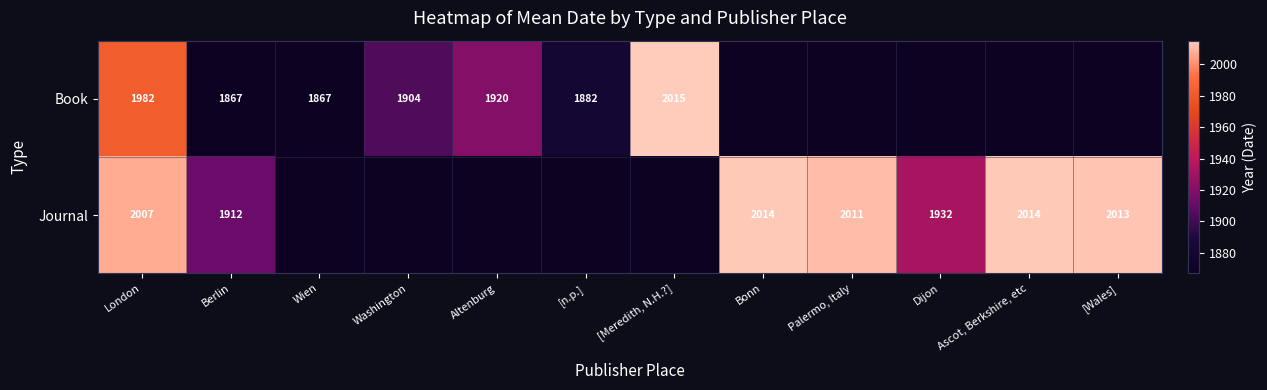

Count the number of categories in the chart.

12